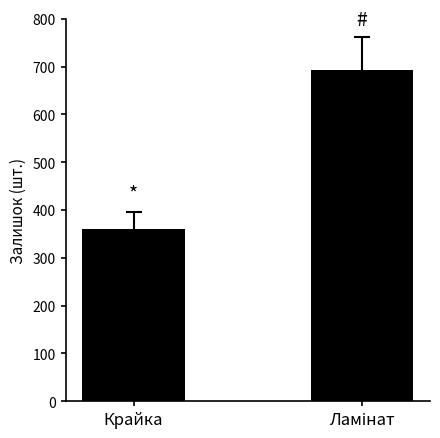

What is the average value?

526